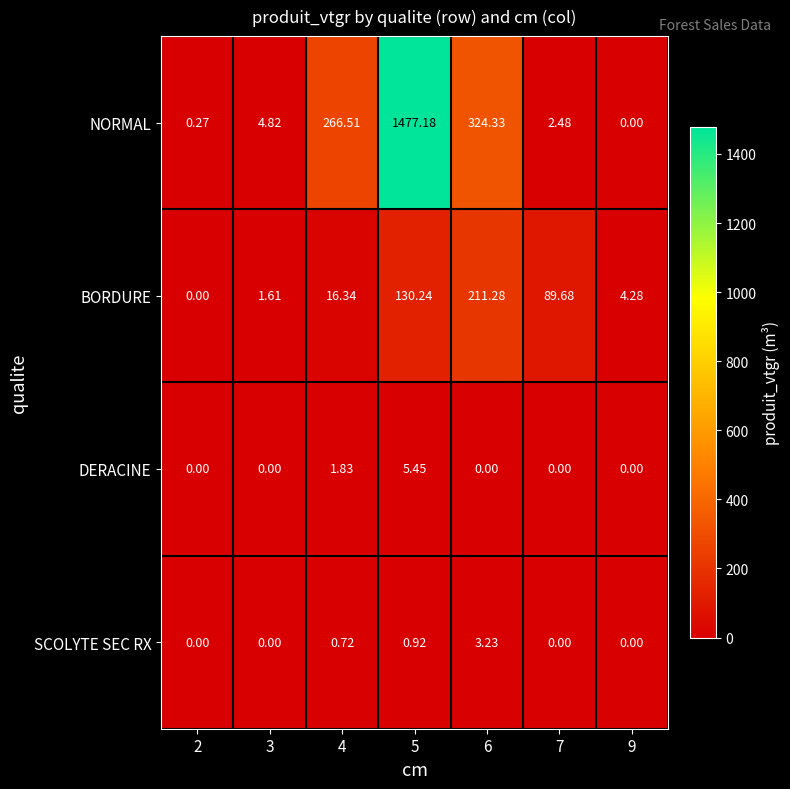

Which series has the largest total across all categories?

NORMAL